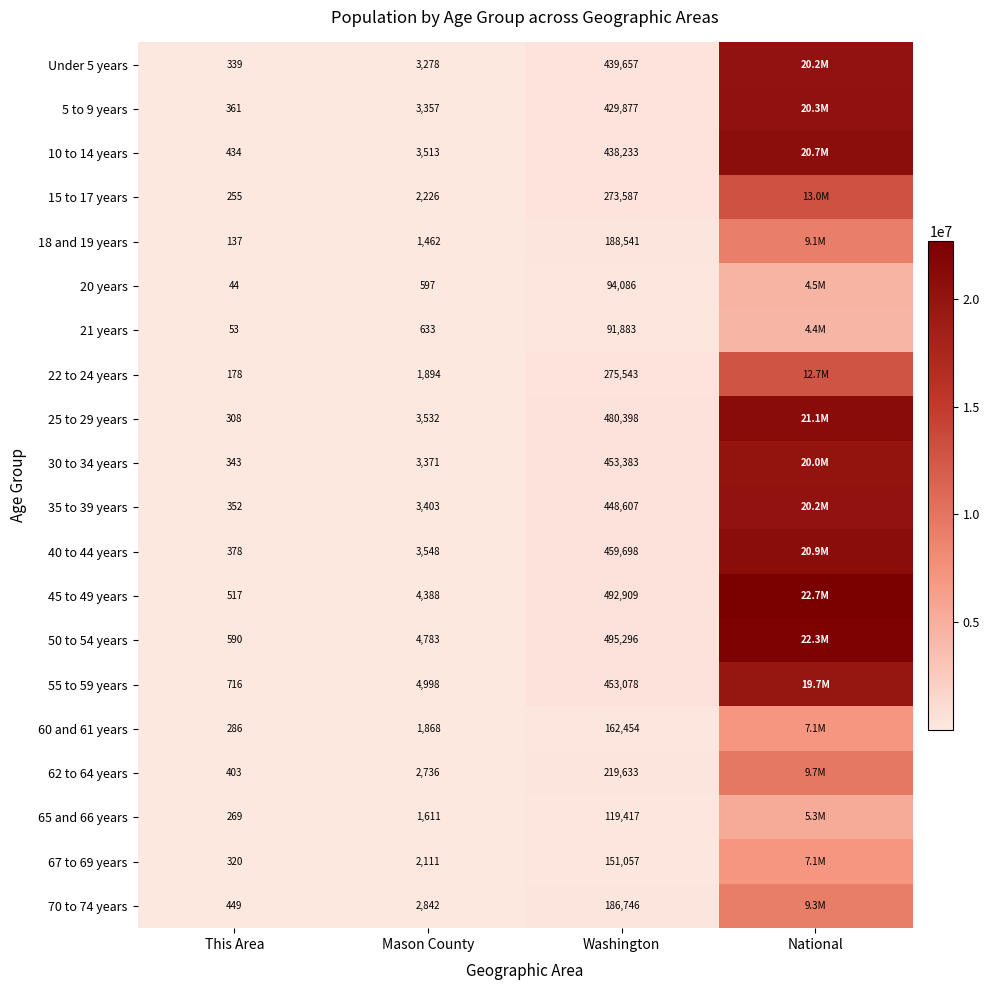

At which category does the chart reach its peak across all series?

National